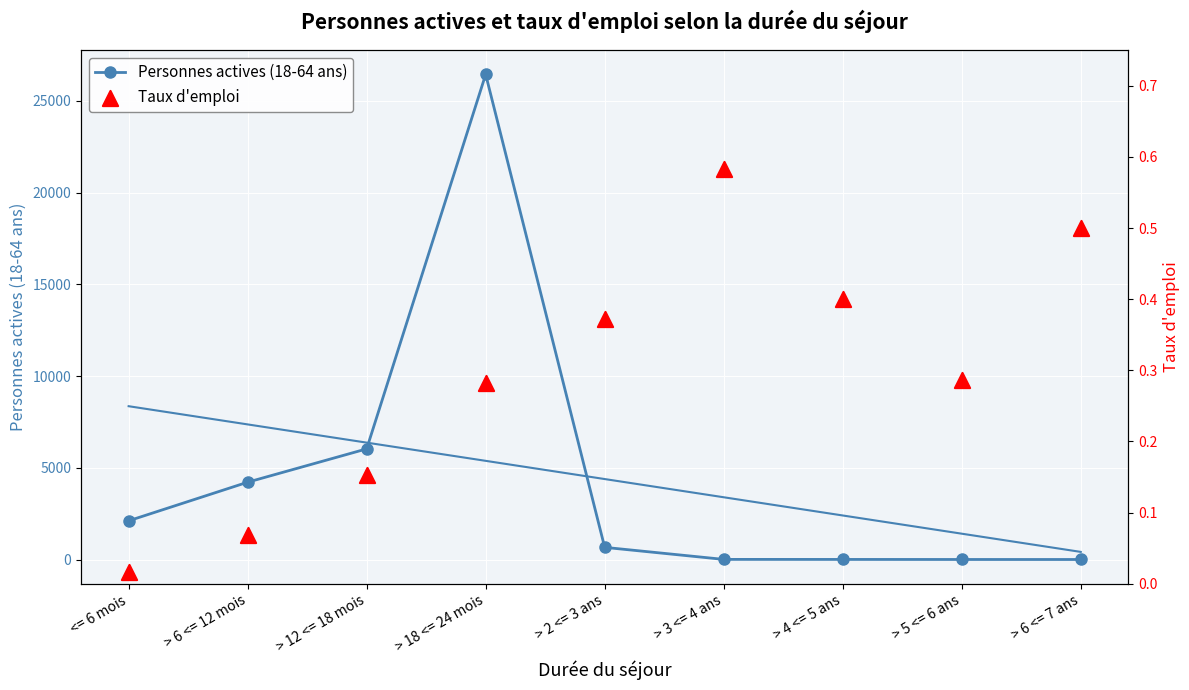

At how many categories does at least one series exceed 4120?

3